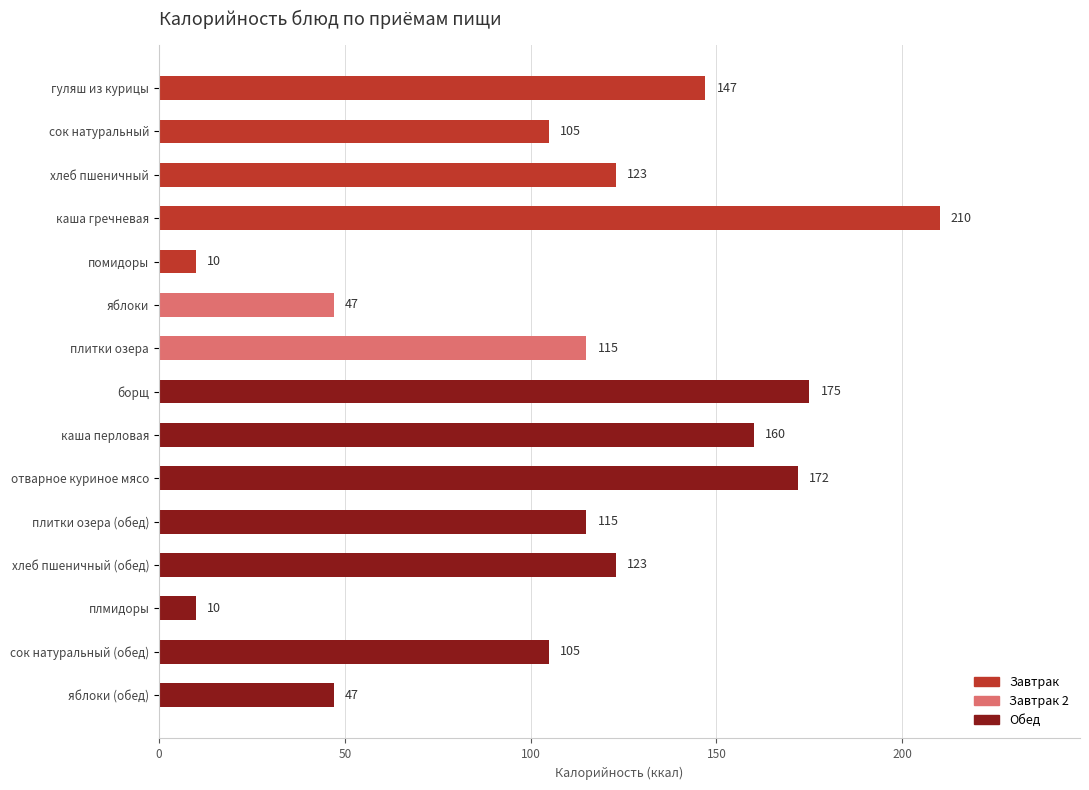

Reading bottom to top, what are all the values shown in this chart?

47	105	10	123	115	172	160	175	115	47	10	210	123	105	147